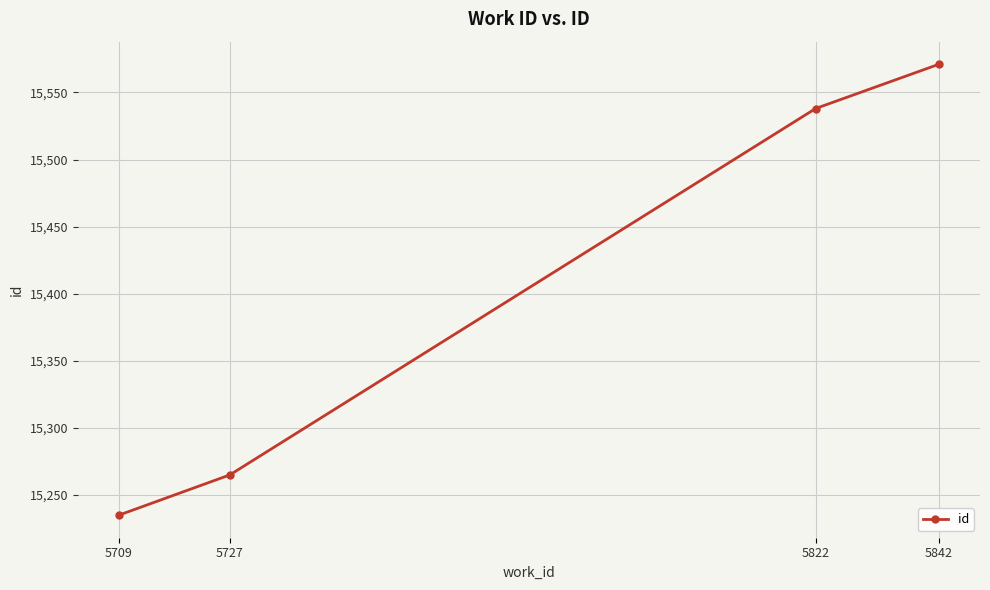

What is the greatest value displayed?

15571